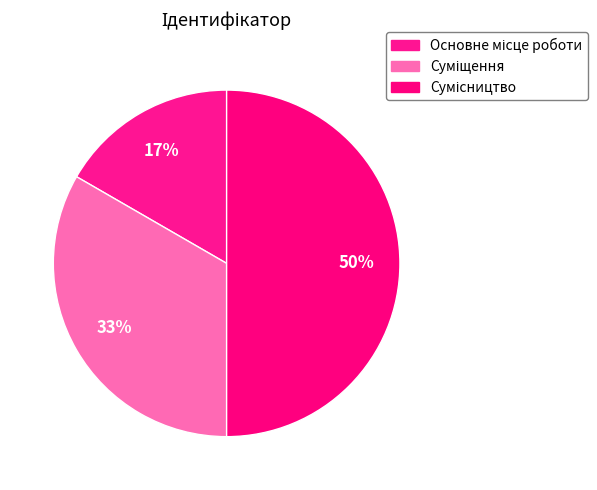

To the nearest percent, what portion does Основне місце роботи represent?

17%